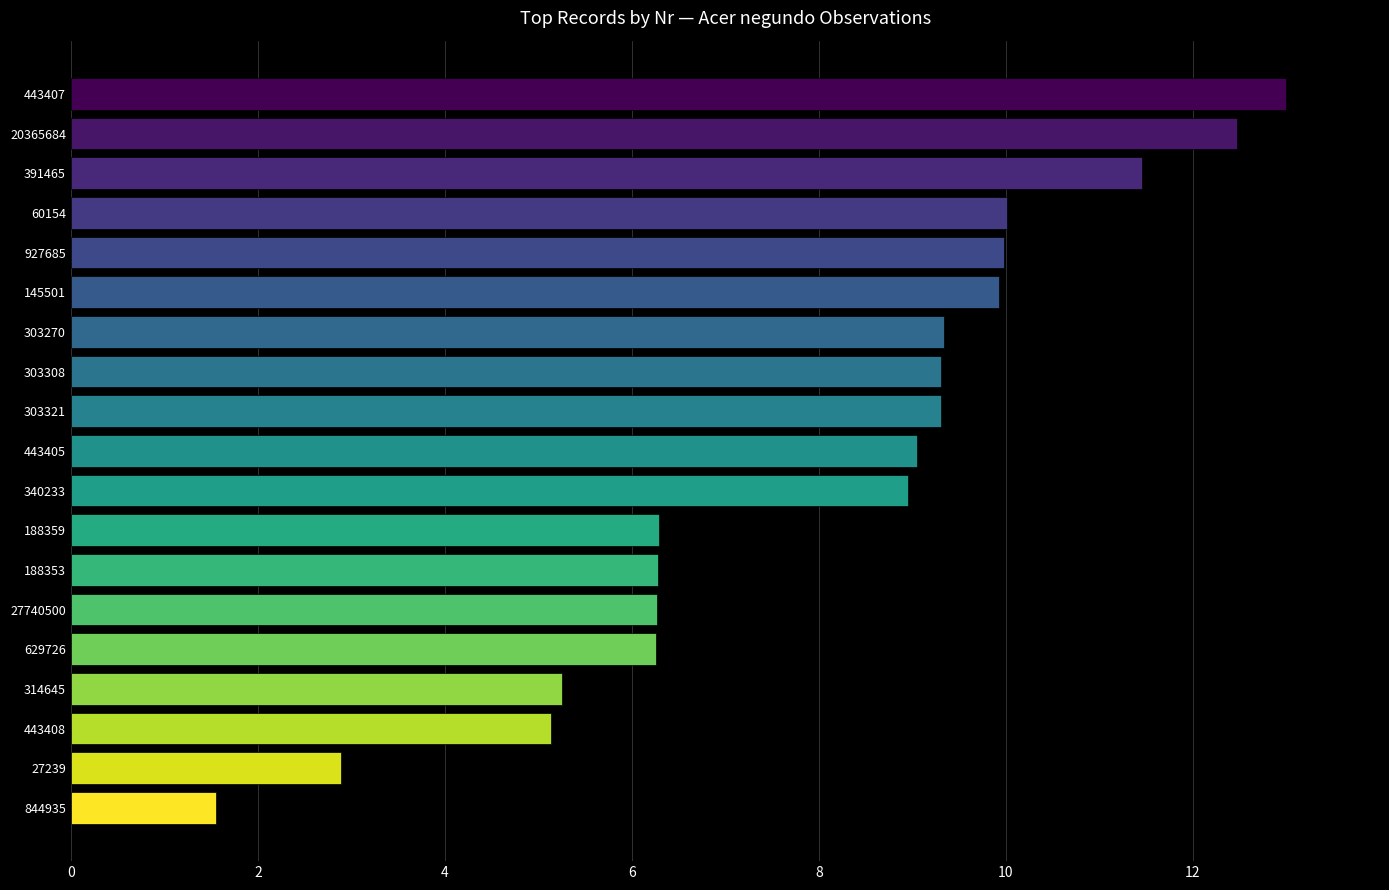

Which has a higher value, 443408 or 443407?

443407